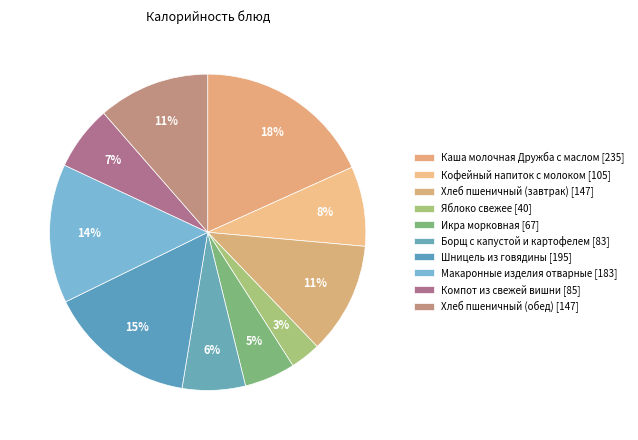

How many slices are in this pie chart?

10